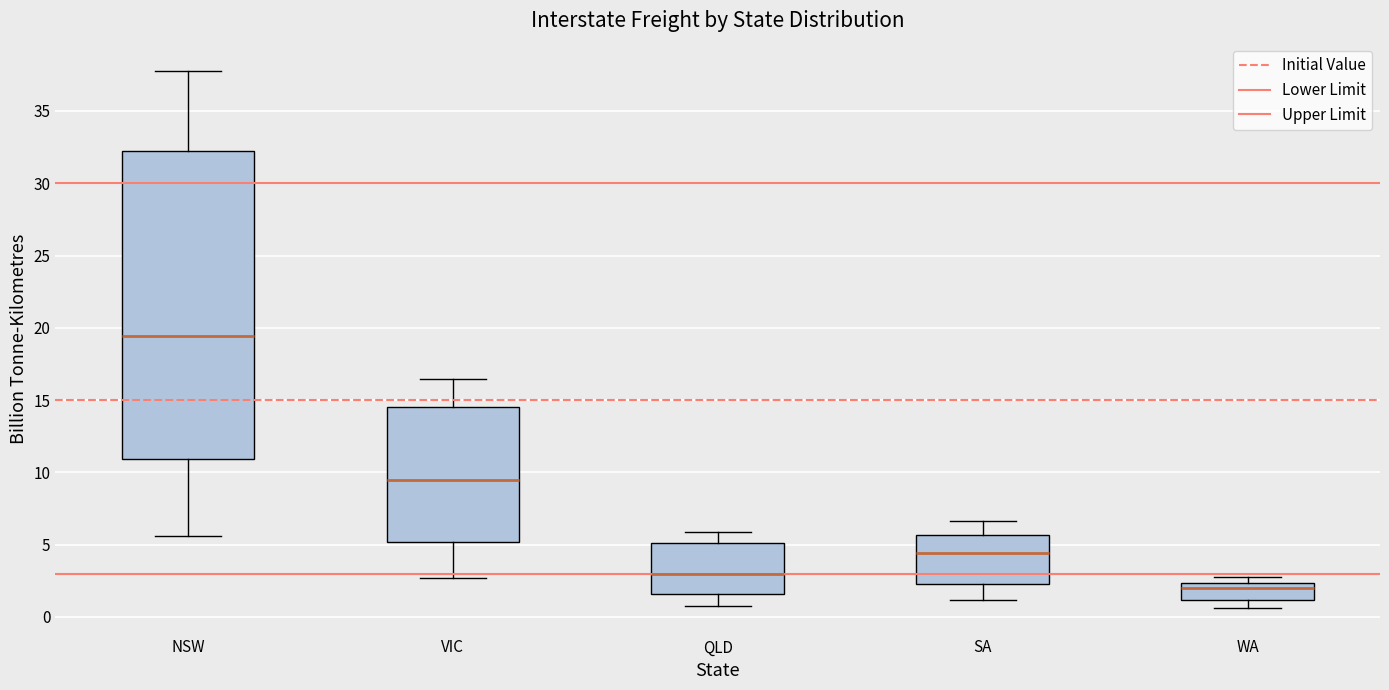

Which box's median line is the lowest?

WA